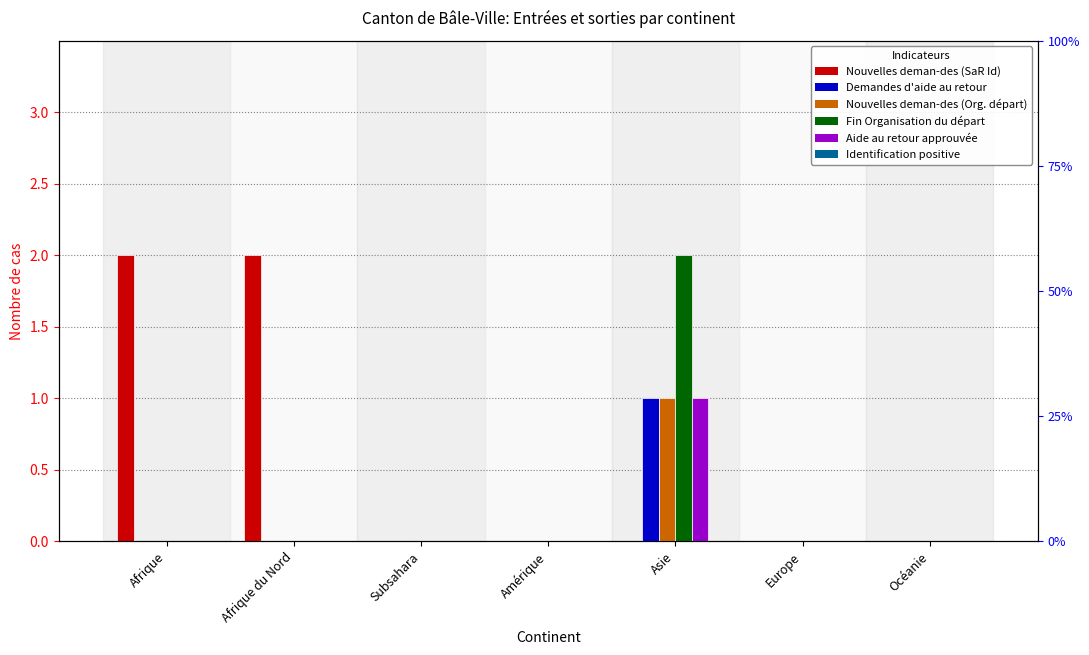

How many values in Demandes d'aide au retour are above zero?

1